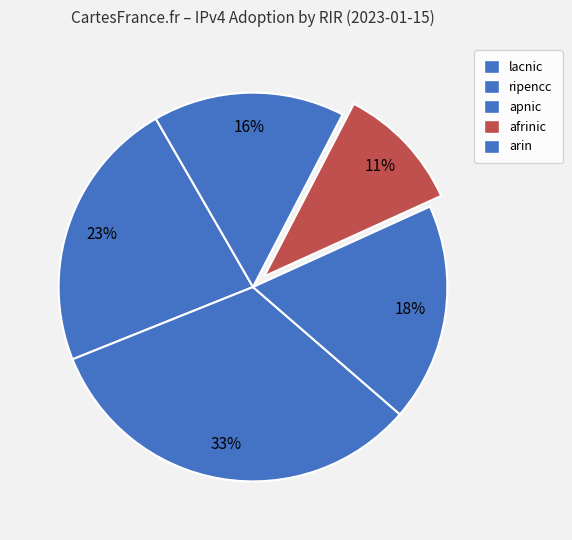

Combined, what portion of the pie is afrinic and ripencc?

43.2%